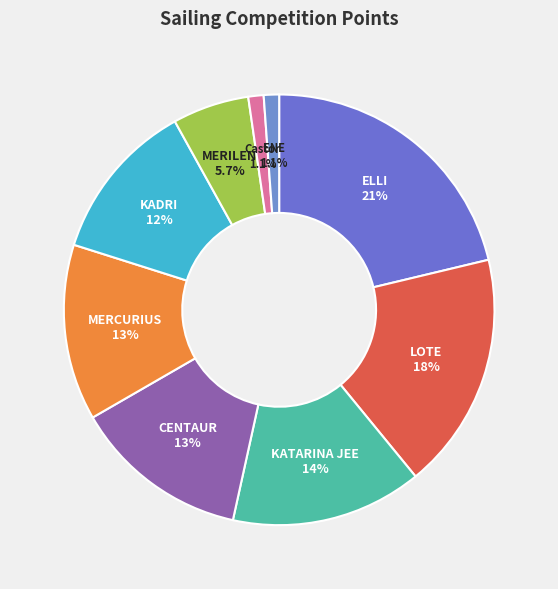

To the nearest percent, what percentage of the pie is MERILEN?

6%